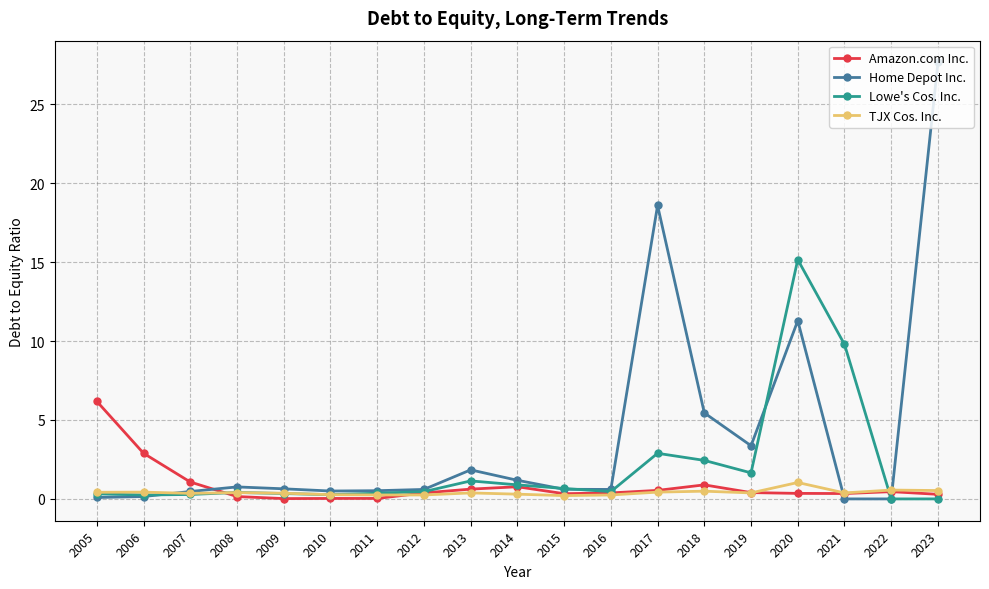

Which series has the largest range (max minus min)?

Home Depot Inc.